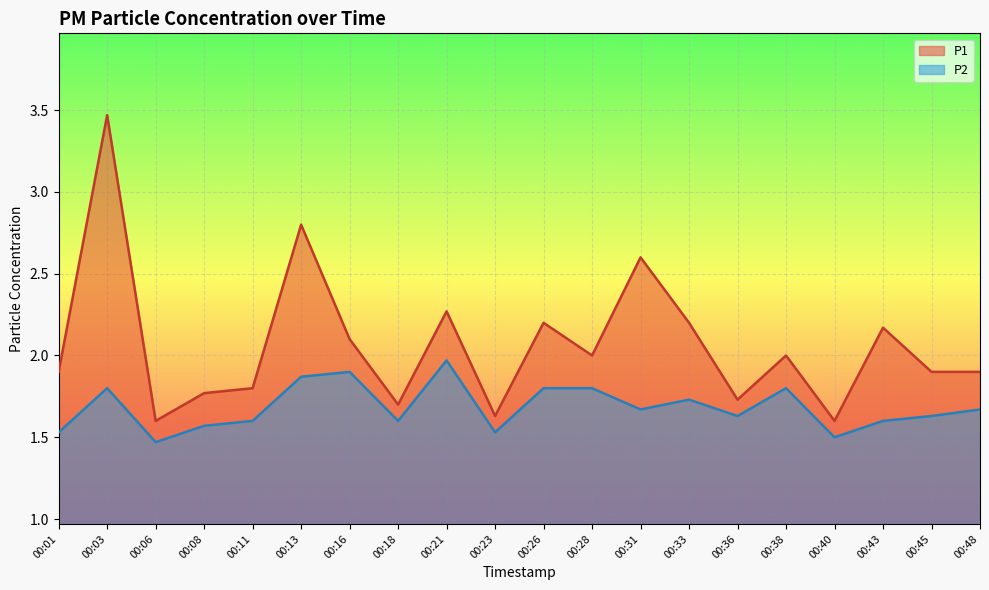

True or false: P1 has a value of 0.9 at 00:48.

False